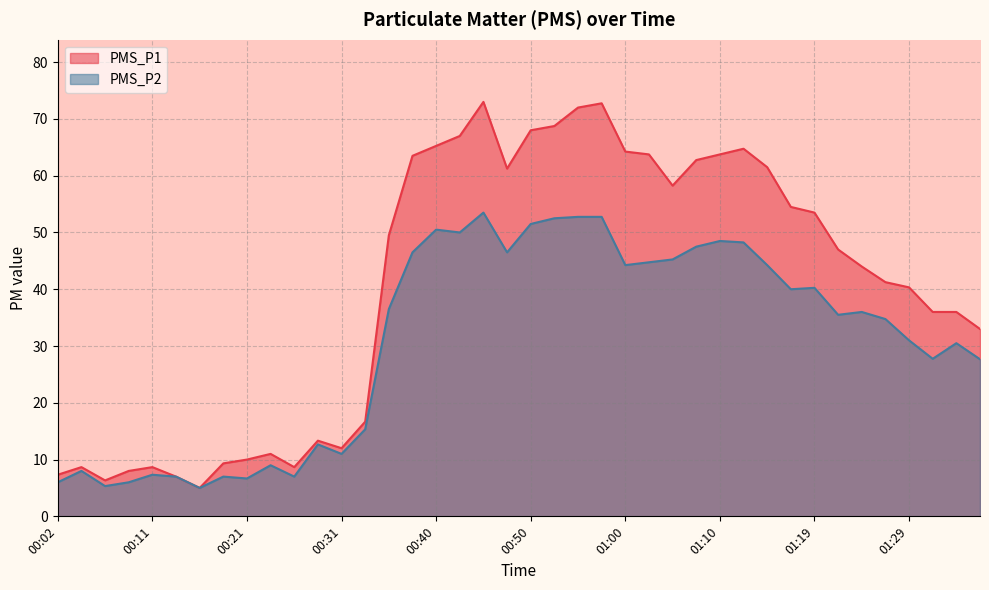

How many lines are shown in the chart?

2